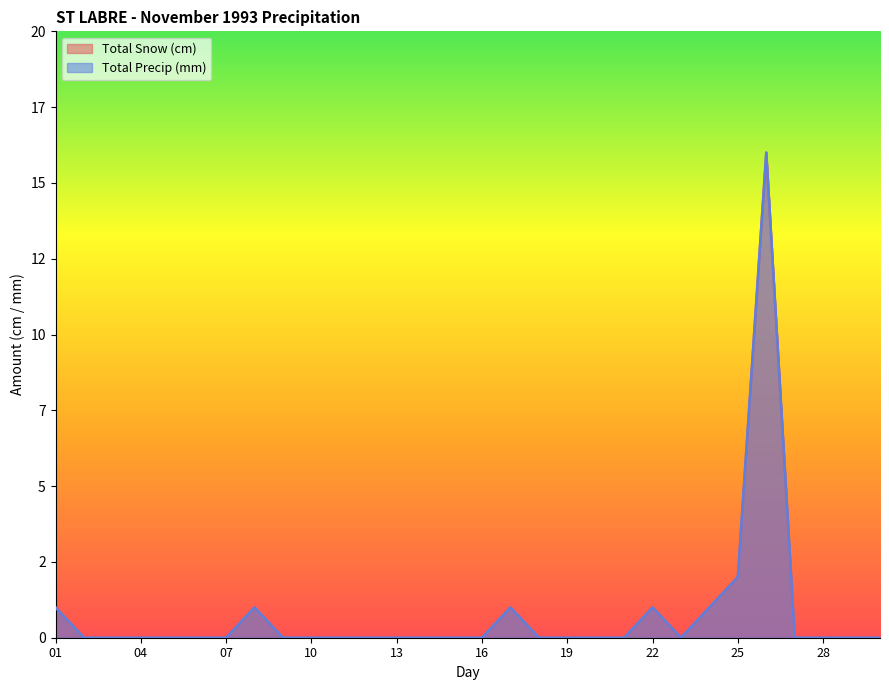

In Total Snow (cm), how many points are higher than both neighbors (excluding endpoints)?

4